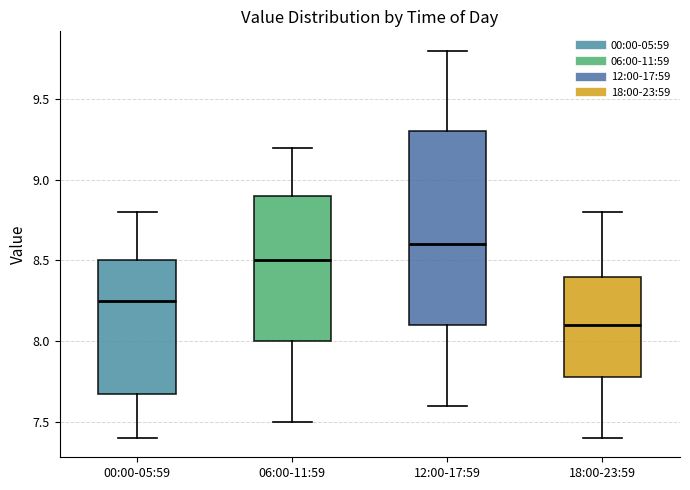

Reading left to right, transcribe this box plot: for each box, give where its median line is, the range the box spans, and where its two whiskers end, as read against the y-axis. The values are not printed on the chart, so give them approximately, as read against the axis.

00:00-05:59: median 8.25, box 7.70 to 8.50, whiskers 7.40 to 8.80
06:00-11:59: median 8.50, box 8.00 to 8.90, whiskers 7.50 to 9.20
12:00-17:59: median 8.60, box 8.10 to 9.30, whiskers 7.60 to 9.80
18:00-23:59: median 8.10, box 7.80 to 8.40, whiskers 7.40 to 8.80